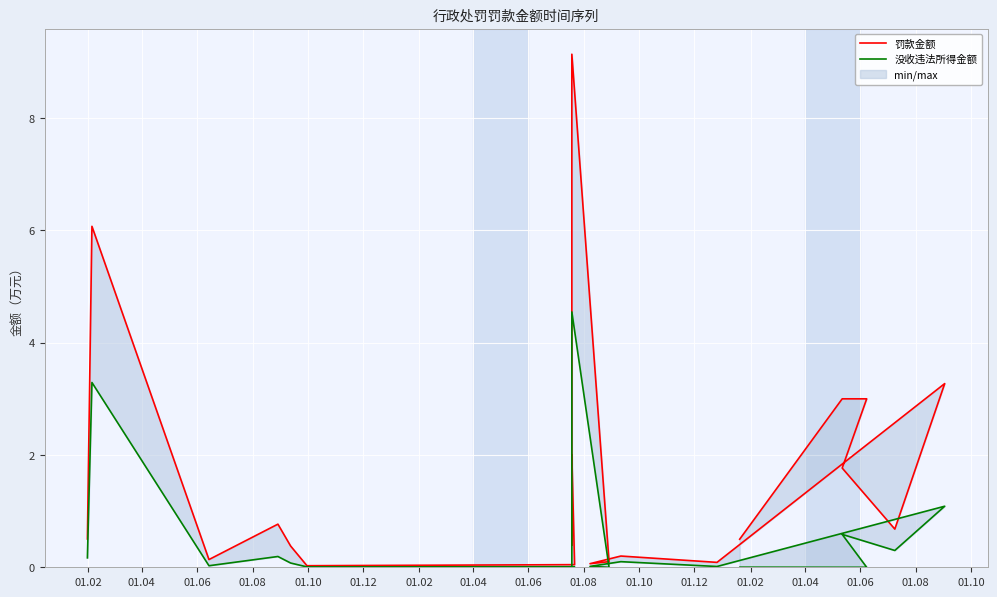

What are all the series names shown in the legend?

罚款金额, 没收违法所得金额